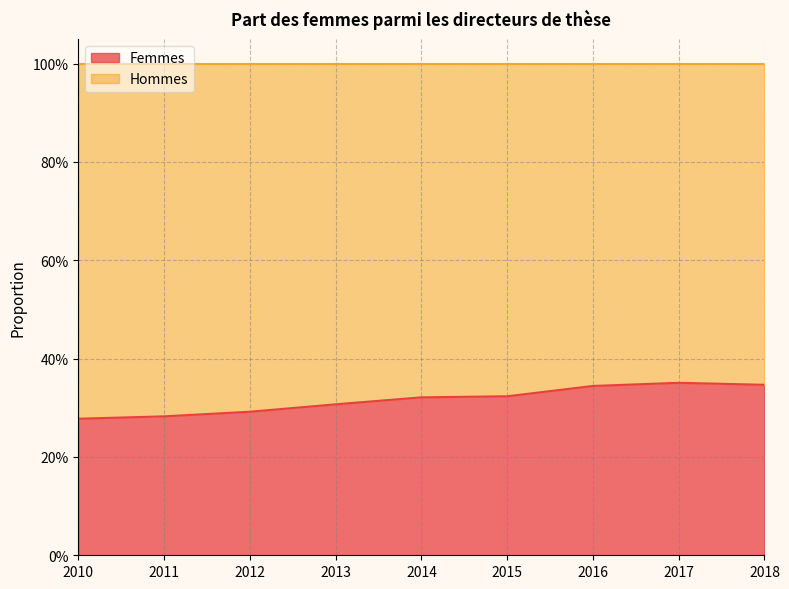

Does the chart display data point markers on the line(s)?

No